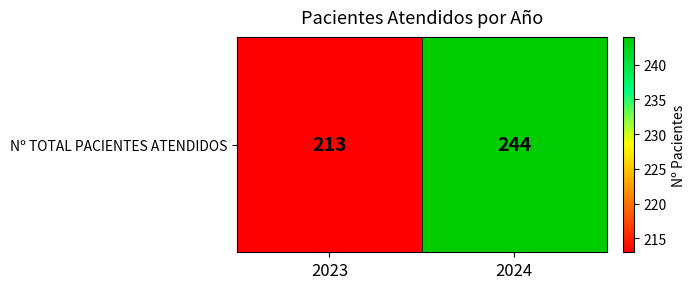

What is the sum of the values at 2023 and 2024?

457